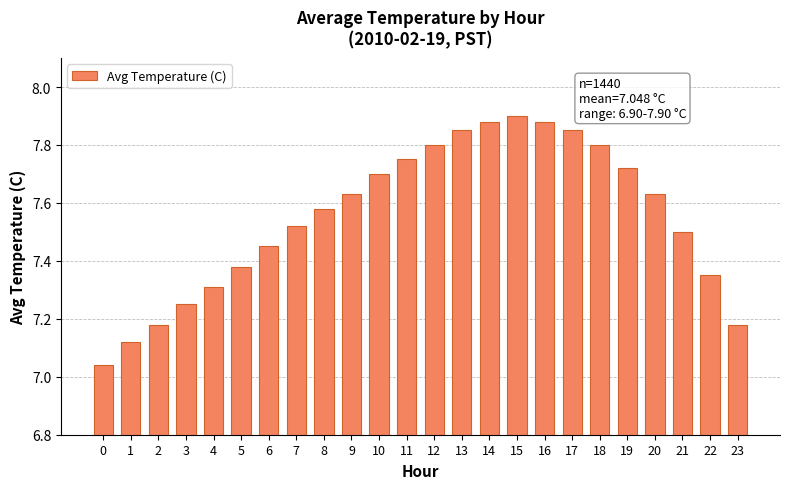

Is it true that the value at 7 is 3.7?

False